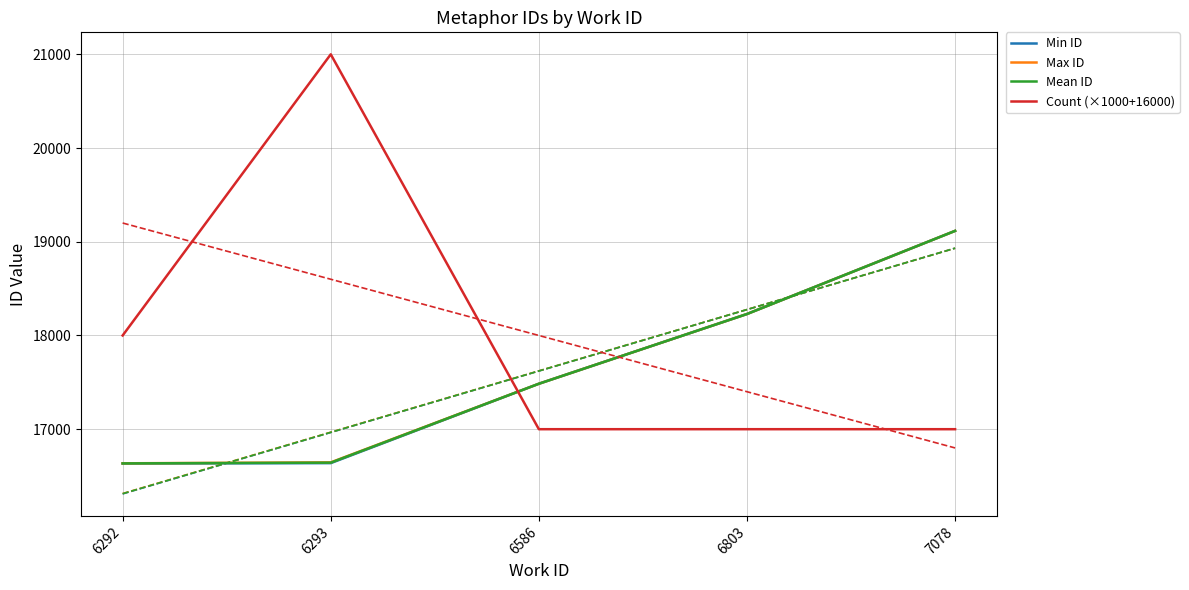

At 7078, list the series in order from largest to smallest.

Min ID, Max ID, Mean ID, Count (×1000+16000)